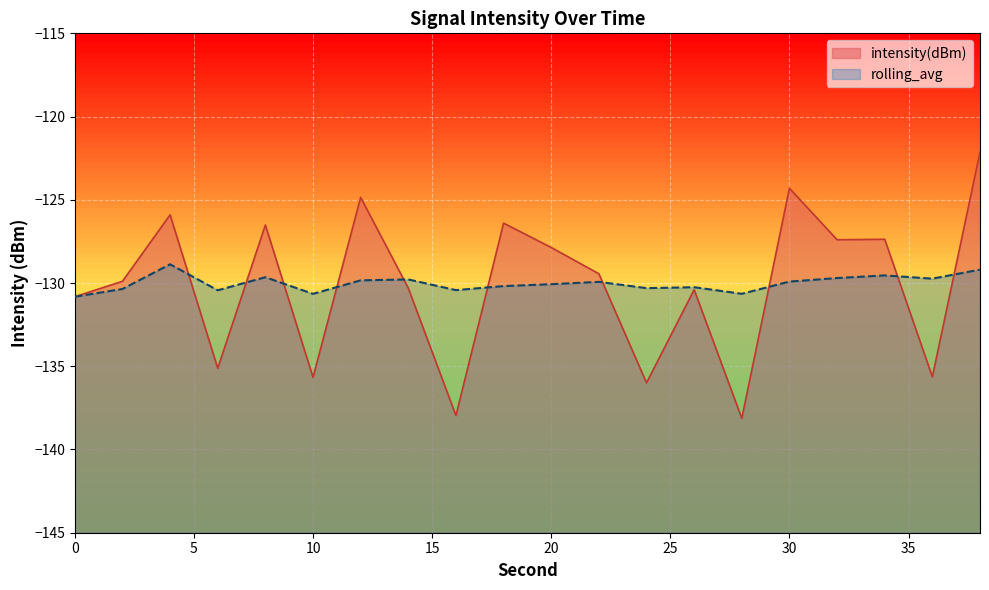

Rank the categories by rolling_avg value from lowest to highest.

0, 10, 28, 6, 16, 2, 24, 26, 18, 20, 22, 30, 12, 14, 36, 32, 8, 34, 38, 4